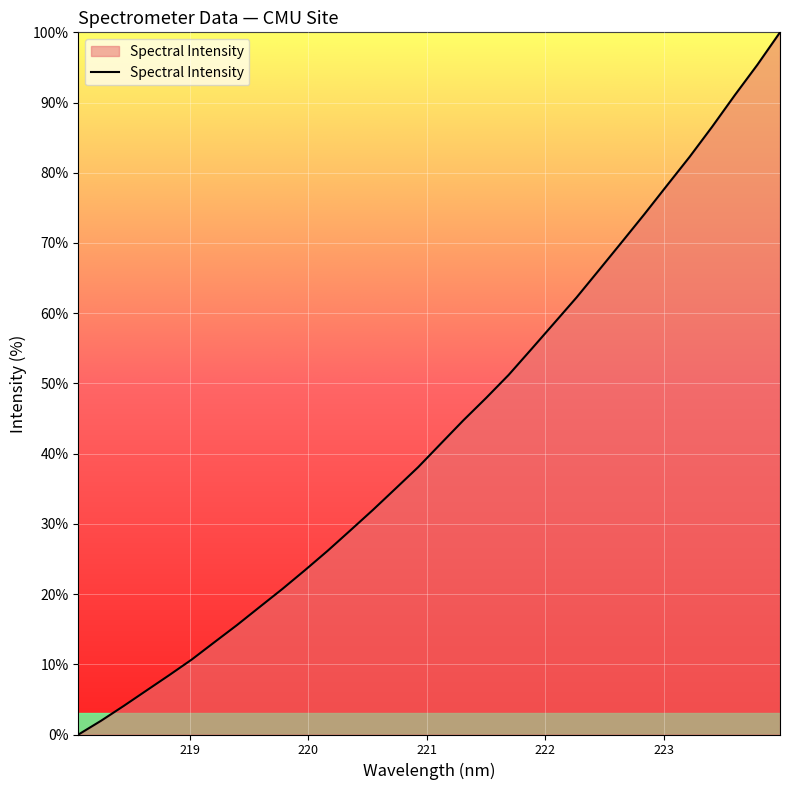

What is the greatest value displayed?

100.0